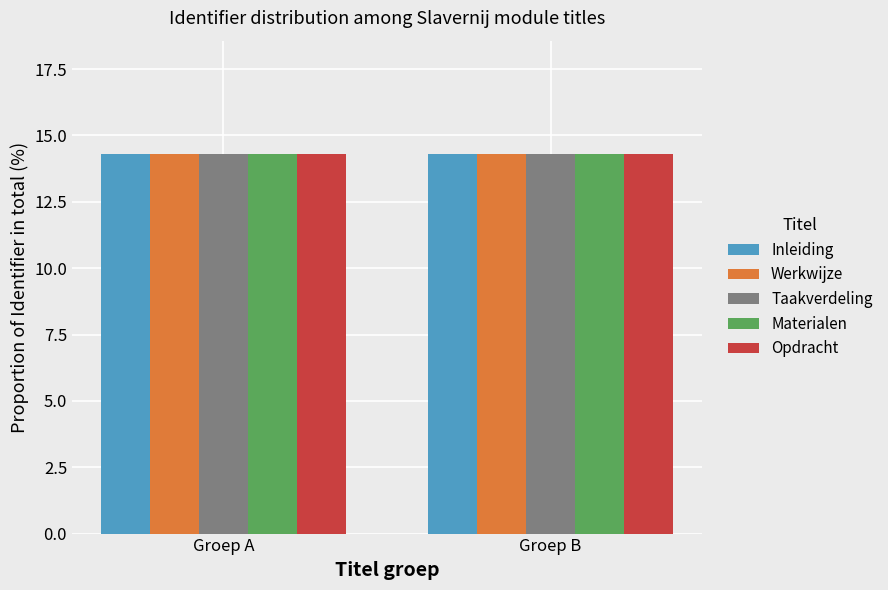

What are all the series names shown in the legend?

Inleiding, Werkwijze, Taakverdeling, Materialen, Opdracht